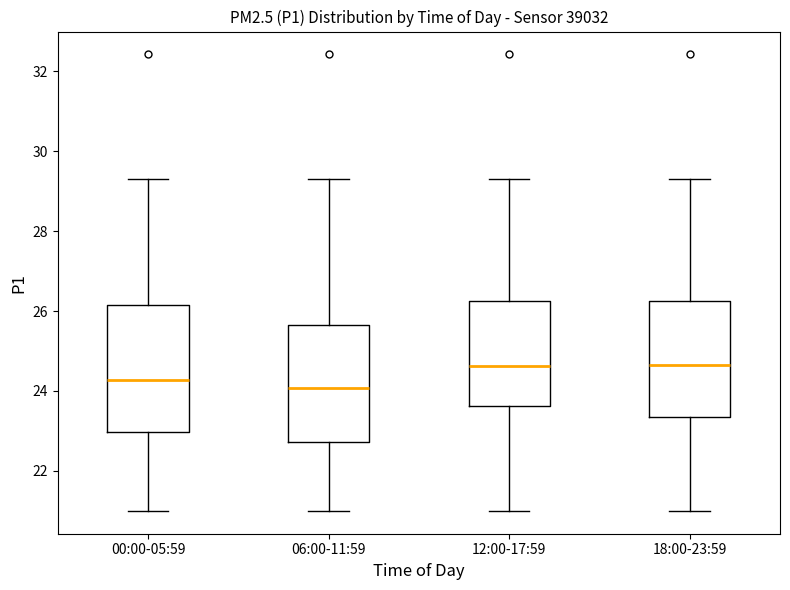

Reading left to right, read every box against the y-axis: the position of its median line, the range the box covers, and the ends of its whiskers. The values are not printed on the chart, so give them approximately, as read against the axis.

00:00-05:59: median 24.2, box 23.0 to 26.2, whiskers 21.0 to 29.4
06:00-11:59: median 24.0, box 22.8 to 25.6, whiskers 21.0 to 29.4
12:00-17:59: median 24.6, box 23.6 to 26.2, whiskers 21.0 to 29.4
18:00-23:59: median 24.6, box 23.4 to 26.2, whiskers 21.0 to 29.4